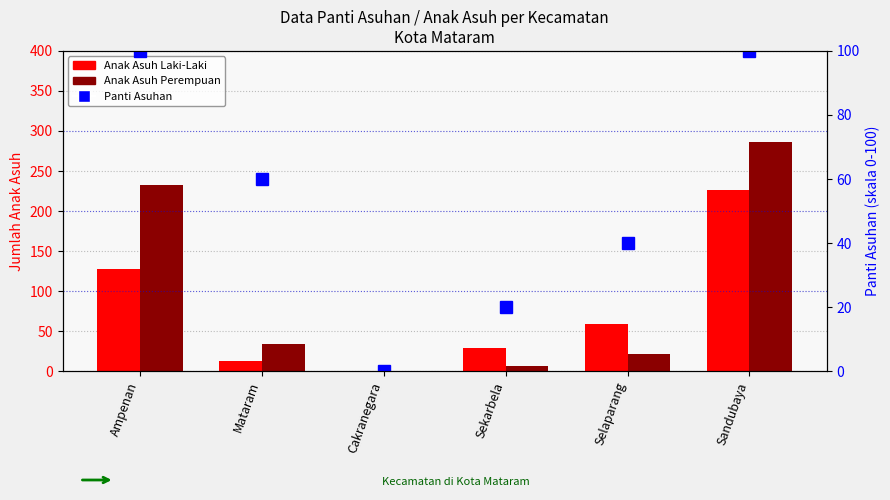

At which label is Anak Asuh Perempuan closest to 143?

Ampenan